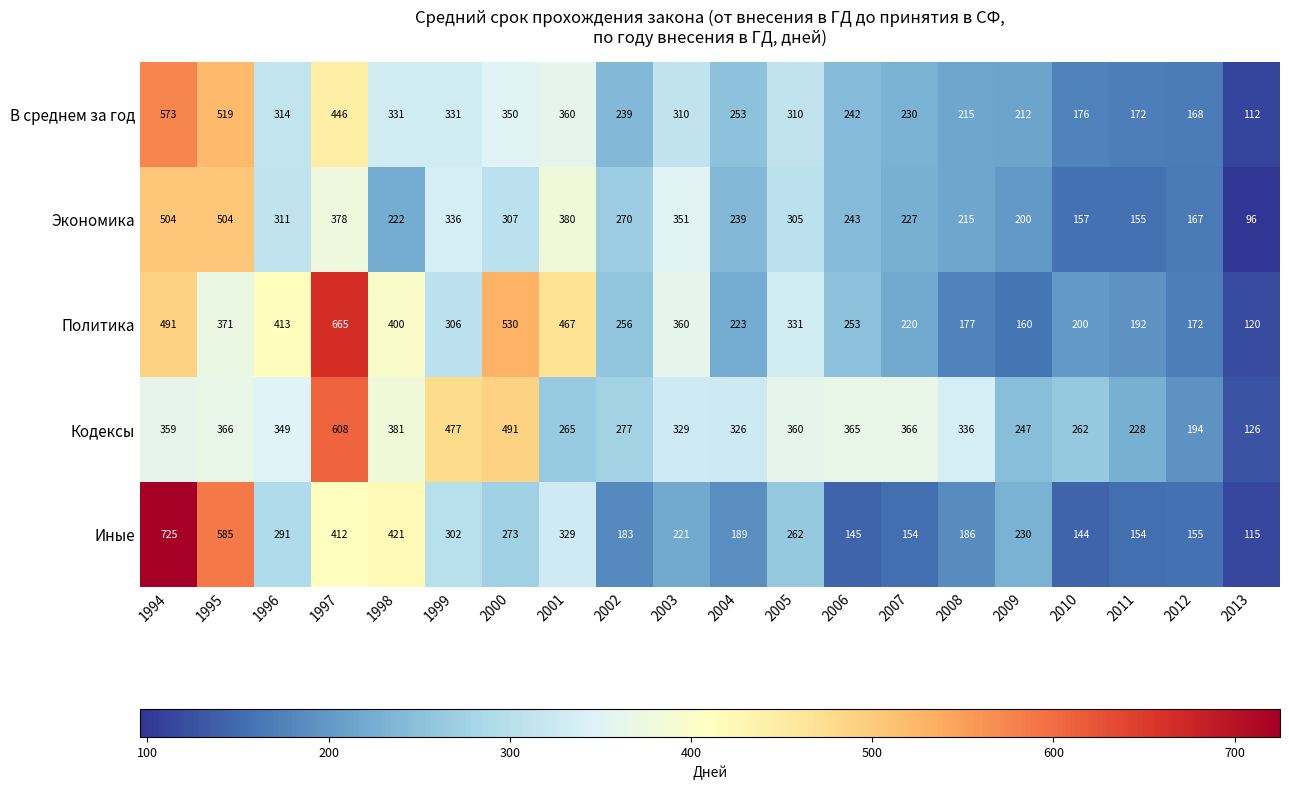

How many distinct data groups are displayed?

5